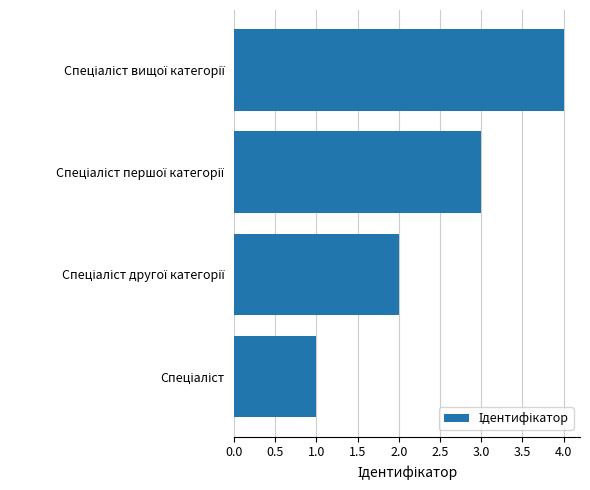

What is the difference between the maximum and minimum values?

3